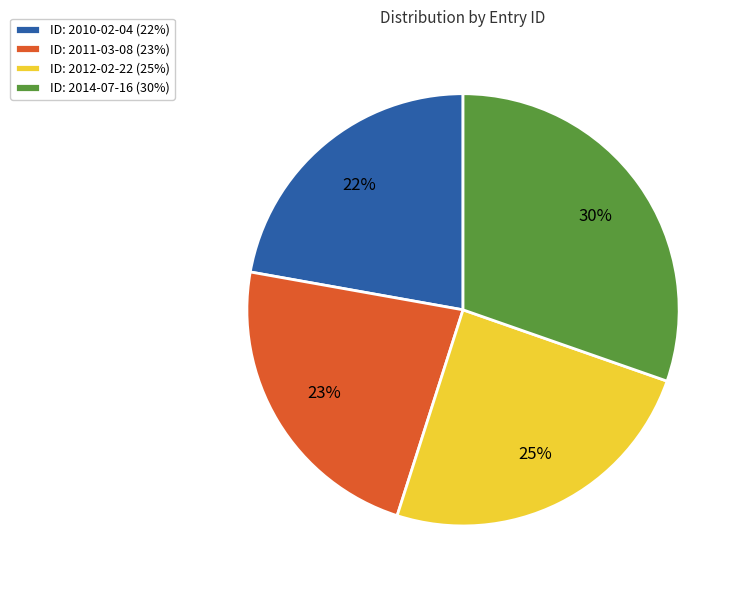

Which slice is the smallest?

ID: 2010-02-04 (22%)